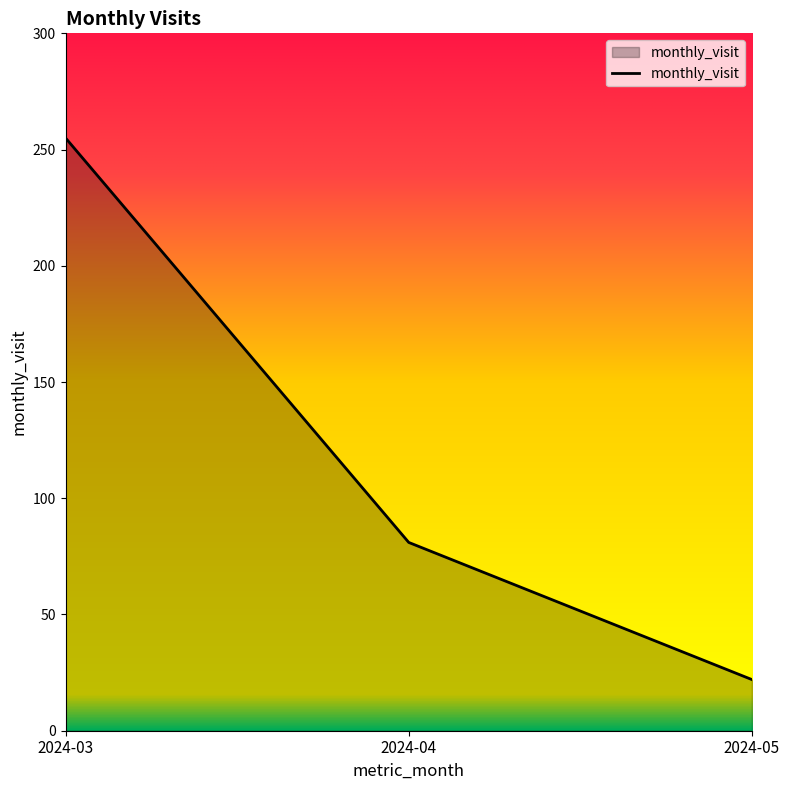

Which has a higher value, 2024-04 or 2024-03?

2024-03